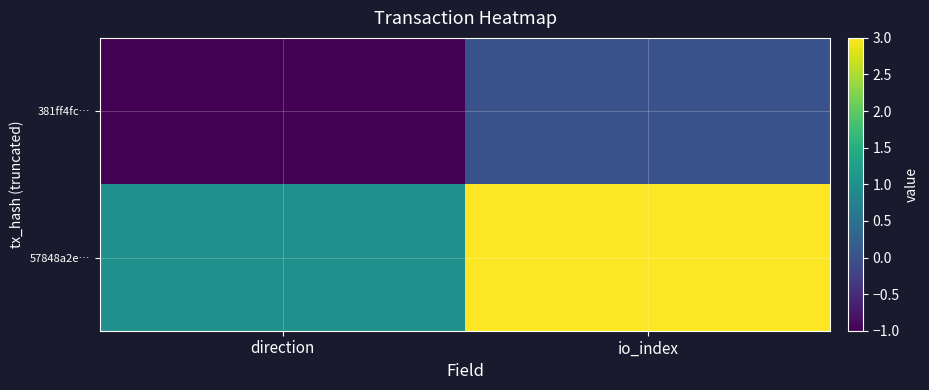

Between direction and io_index, which series saw the biggest shift?

57848a2e…